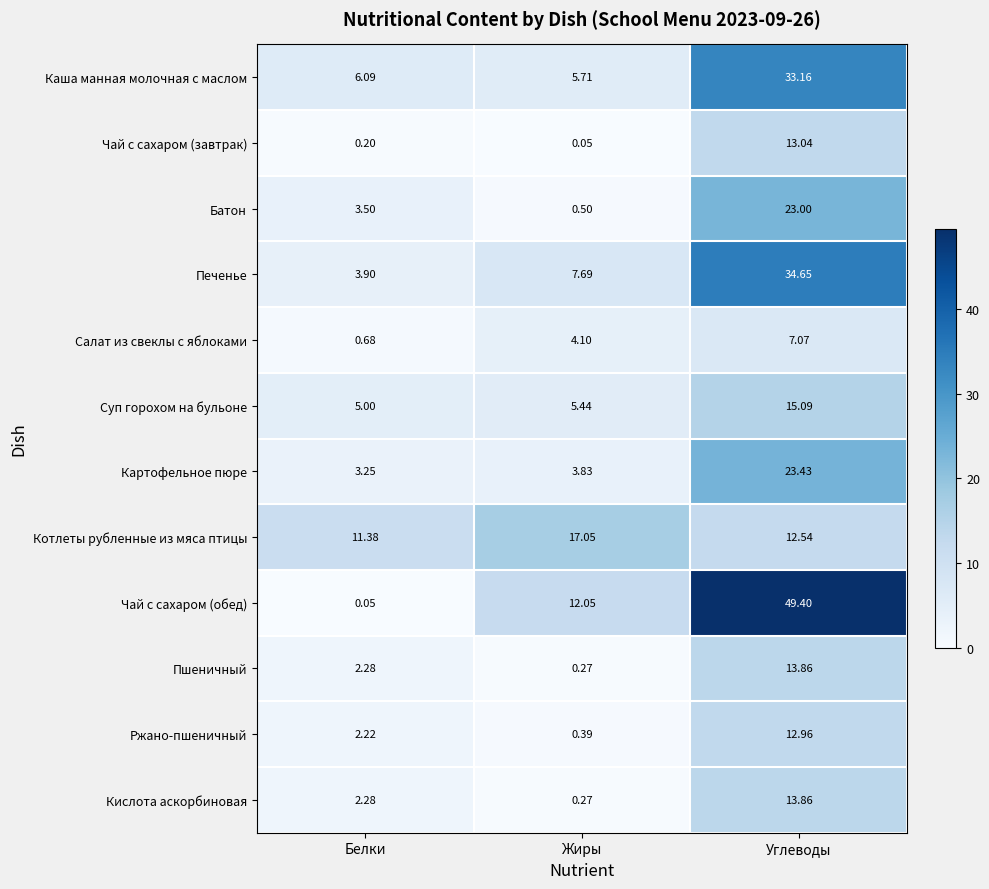

At which category is the sum across all series the highest?

Углеводы